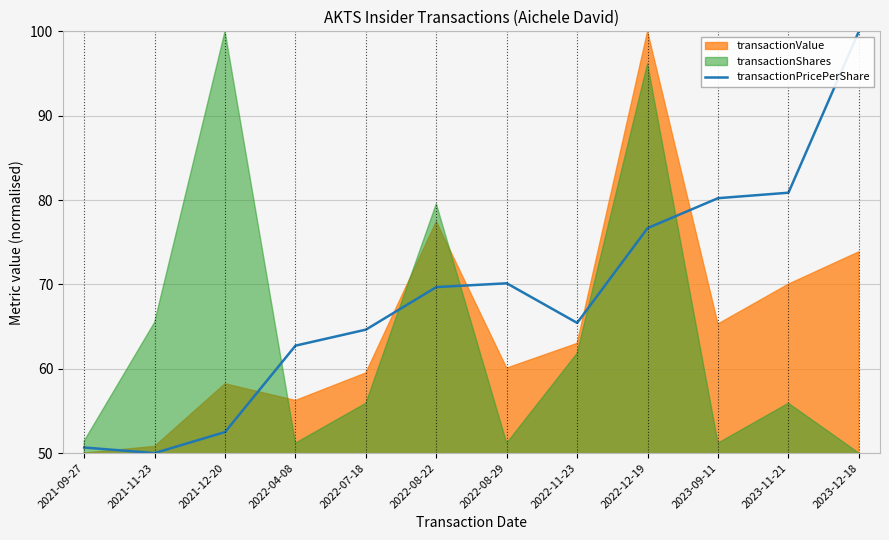

Reading right to left, what are all the values shown in this chart?

100.0	80.9	80.2	76.7	65.4	70.1	69.7	64.6	62.7	52.5	50.0	50.7